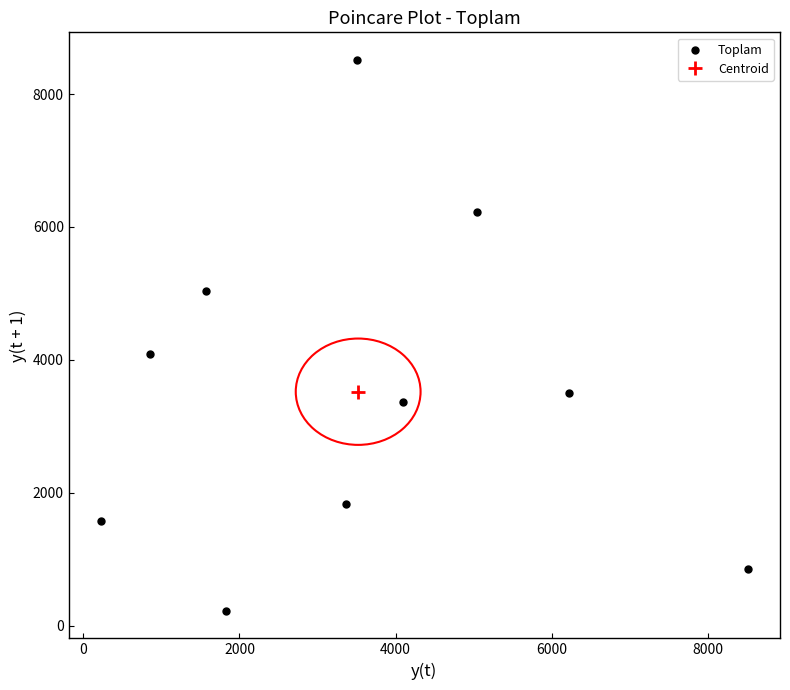

What is the range of Y values (max minus min)?

8289.6